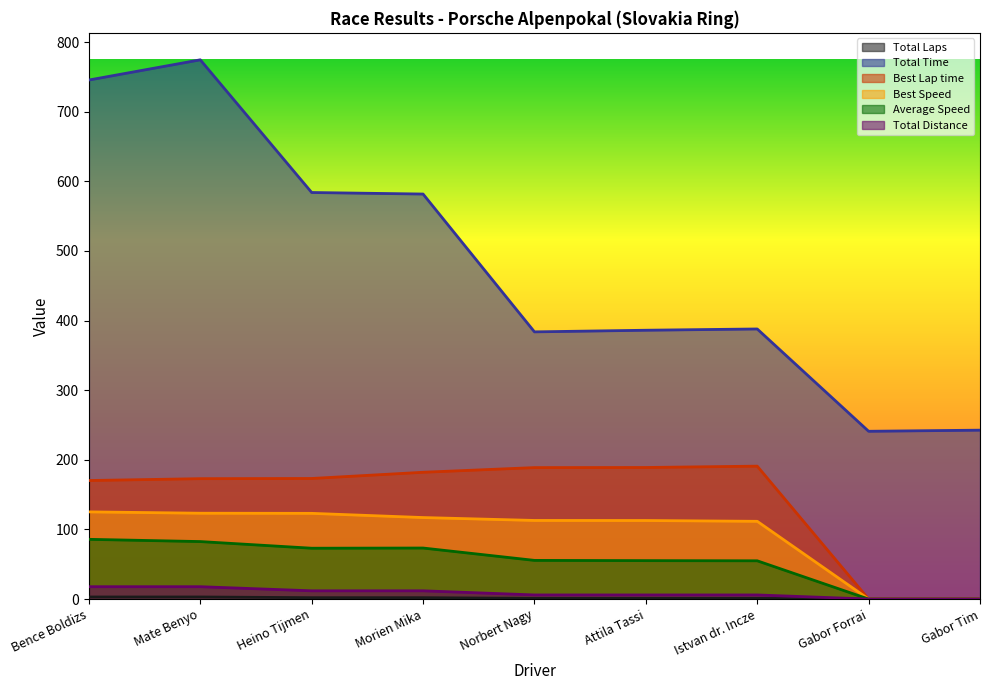

What is the value of the Best Speed point at the 6th from the left?

112.8